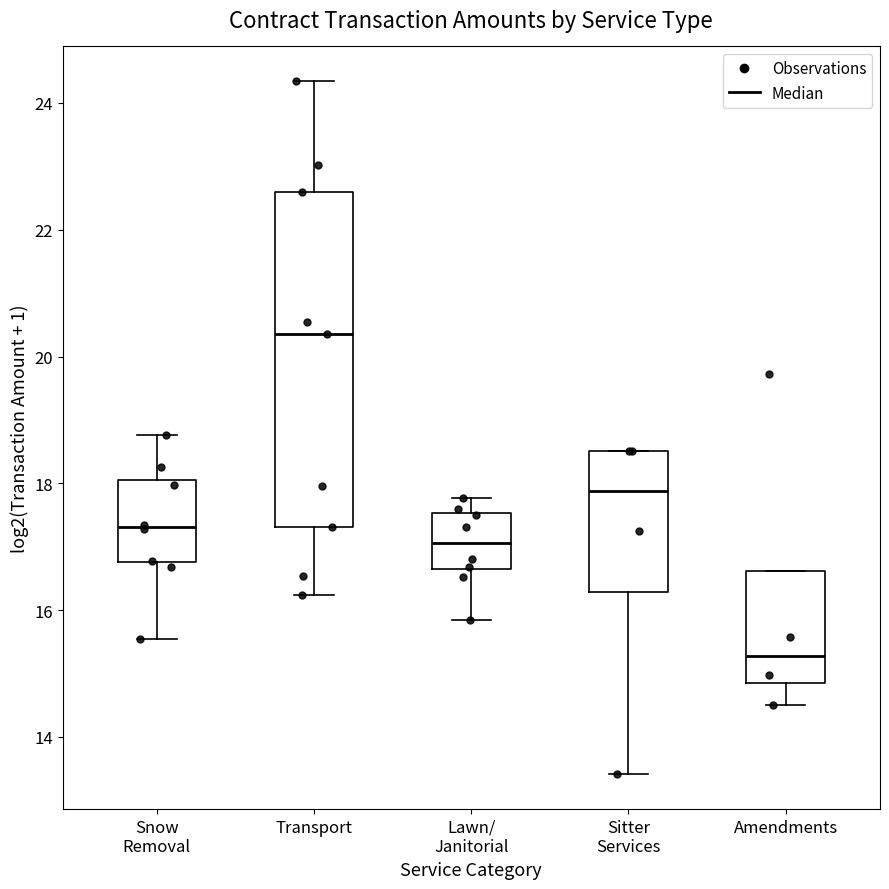

Where does the median line of the box for Snow Removal sit on the y-axis? The values are not printed on the chart, so give them approximately, as read against the axis.

17.4